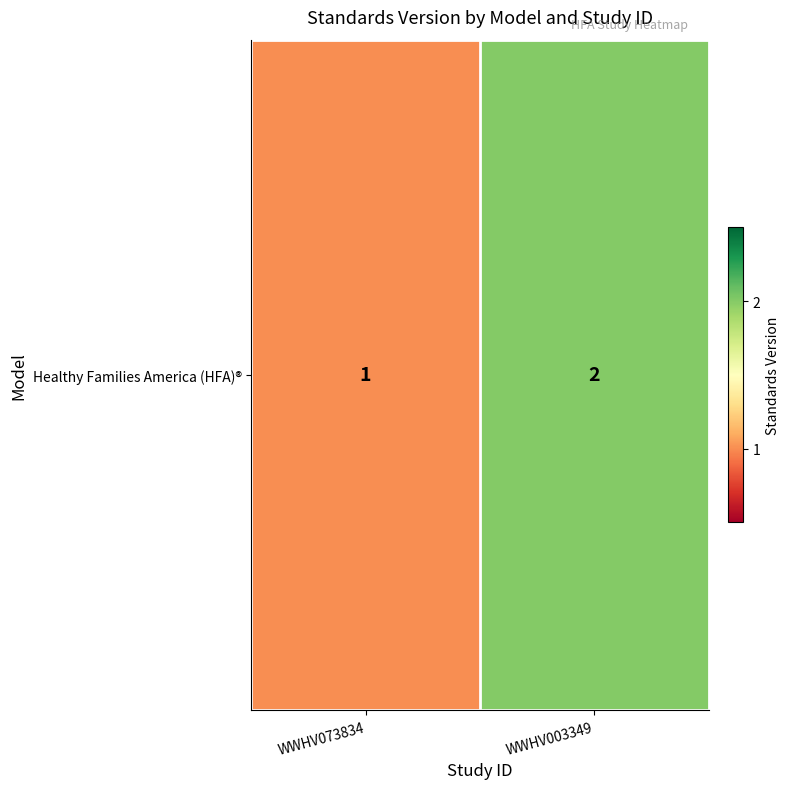

What is the average value?

2